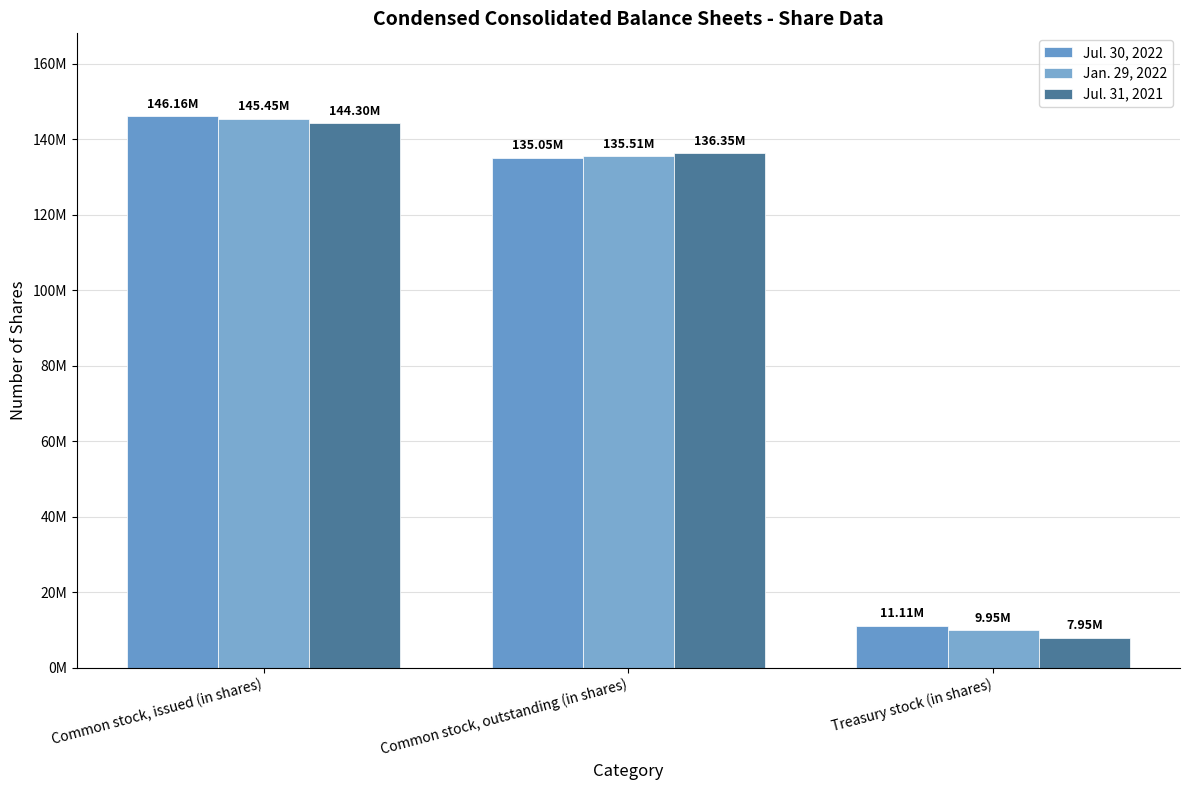

Rank the categories by Jul. 31, 2021 value from lowest to highest.

Treasury stock (in shares), Common stock, outstanding (in shares), Common stock, issued (in shares)